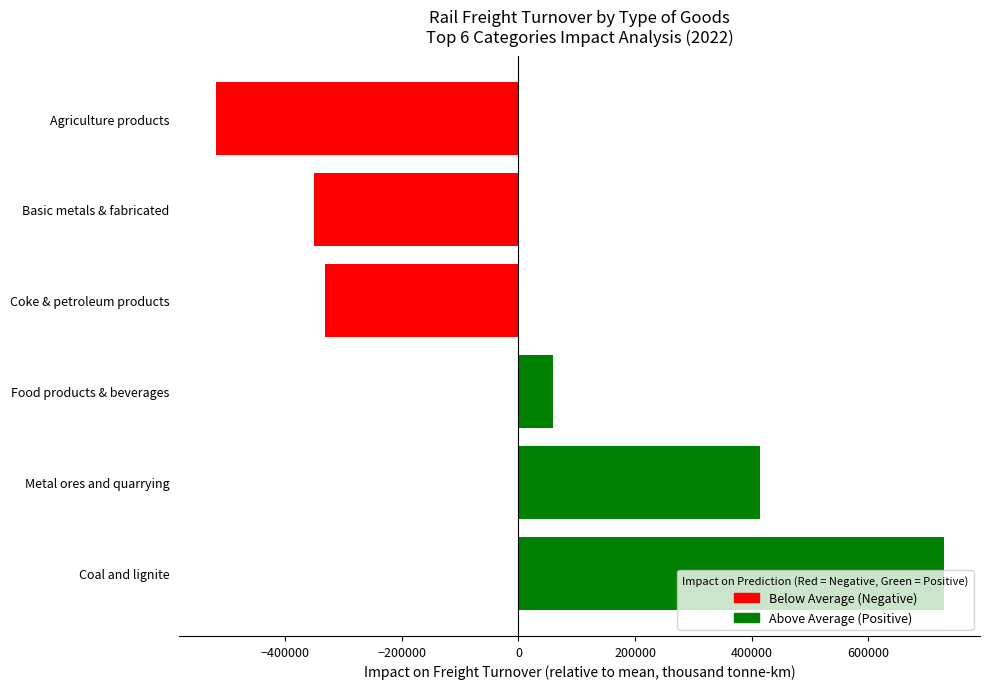

How many bars are there in total?

6